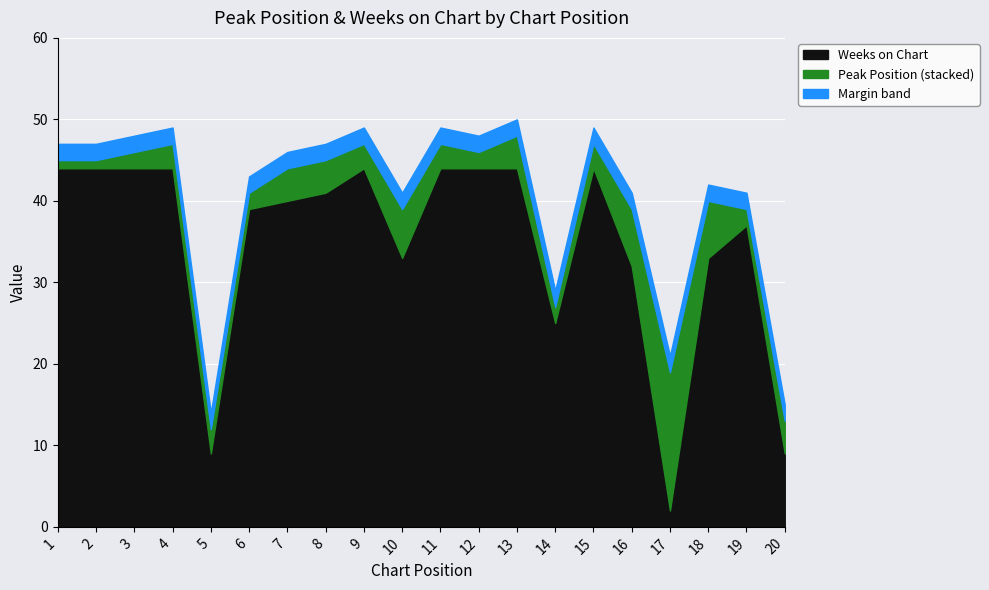

List the labels in order of value, smallest first.

17, 5, 20, 14, 16, 10, 18, 19, 6, 7, 8, 1, 2, 3, 4, 9, 11, 12, 13, 15